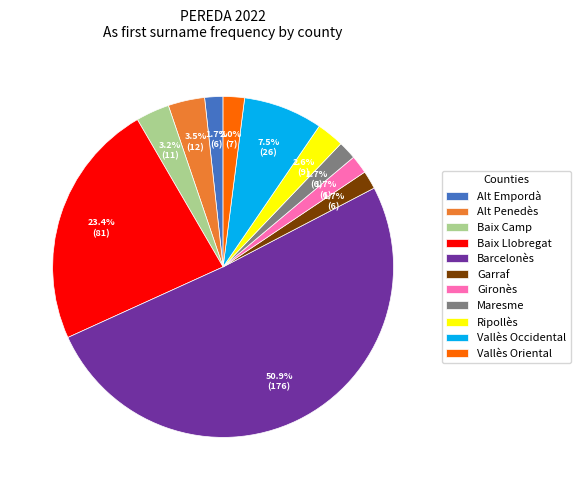

Do Alt Penedès and Barcelonès together represent more than half of the pie?

Yes